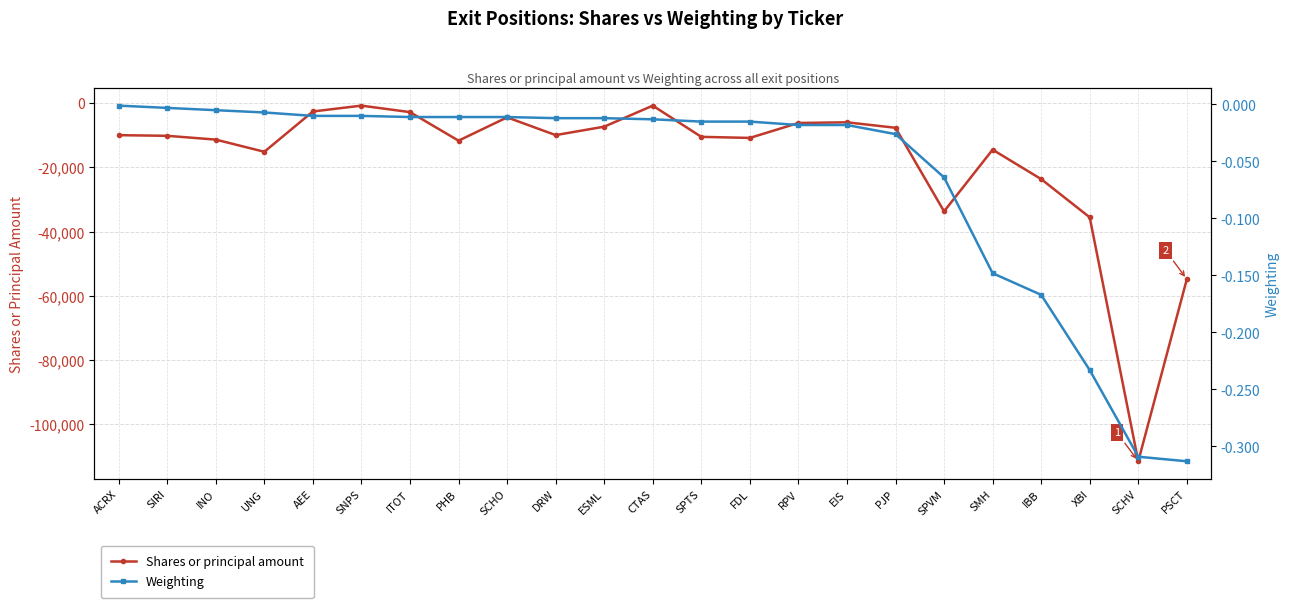

What is the difference between the maximum and minimum values in the Shares or principal amount series?

110639